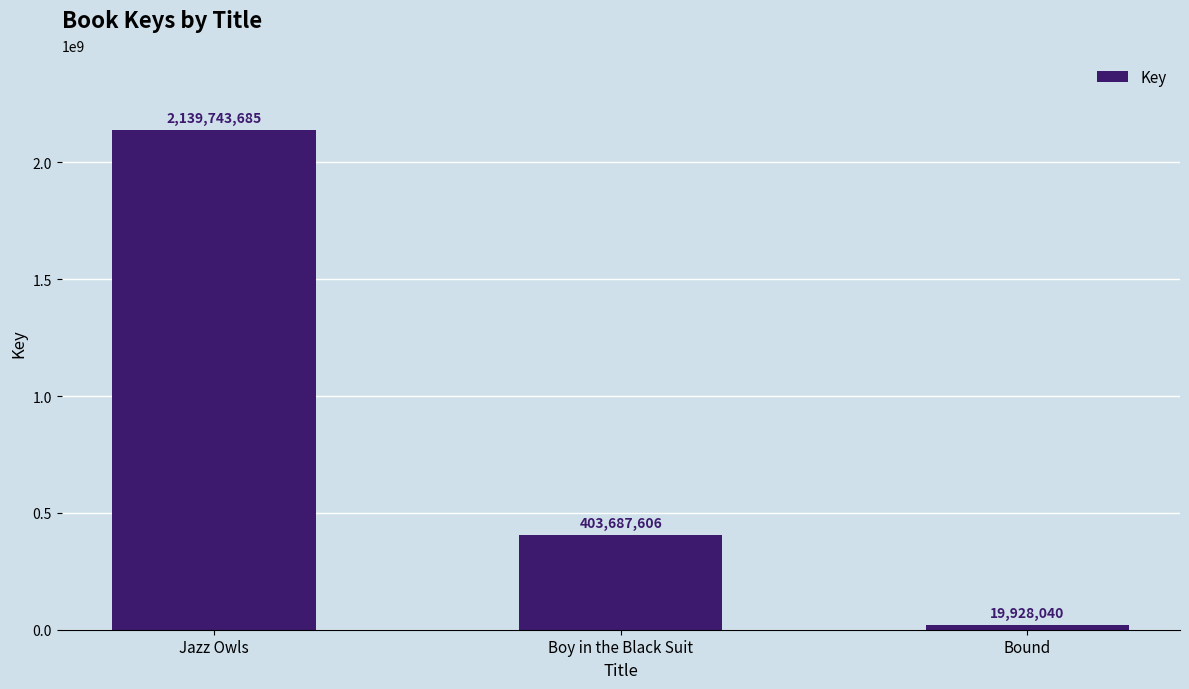

What is the average value?

854453110